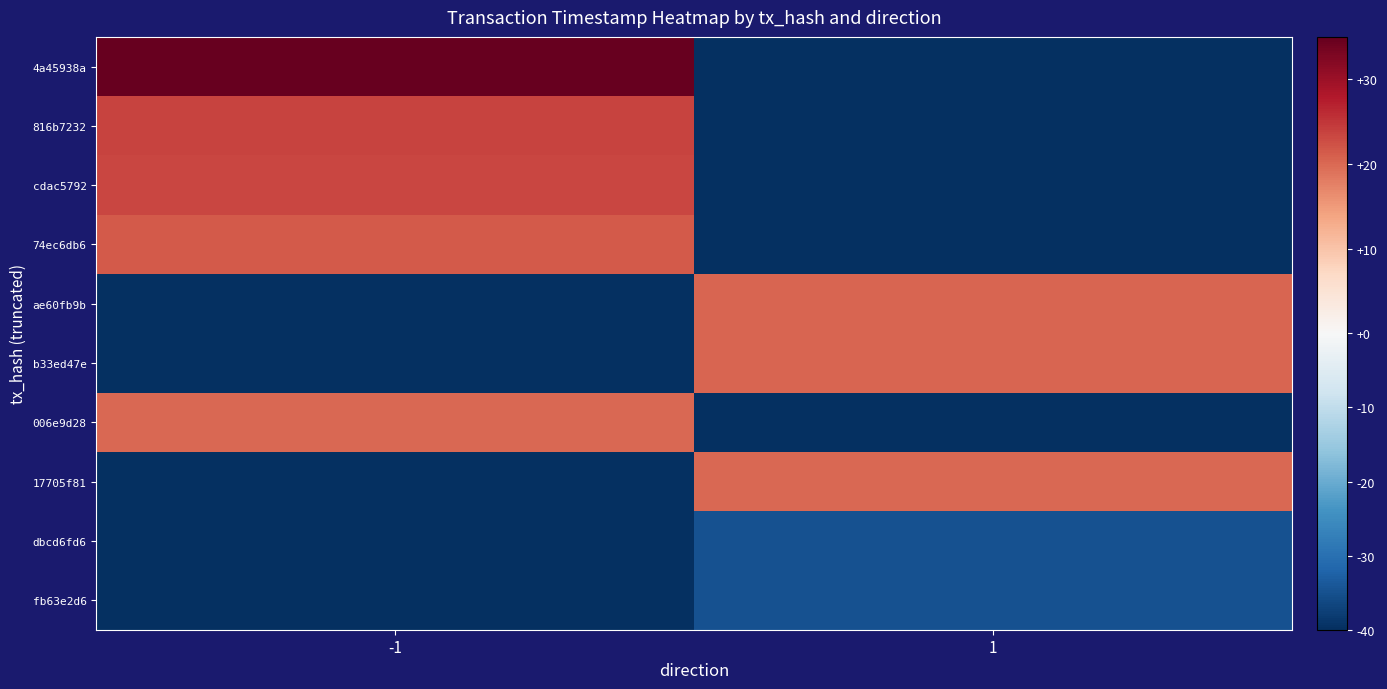

At -1, list the series in order from smallest to largest.

ae60fb9b, b33ed47e, 17705f81, dbcd6fd6, fb63e2d6, 006e9d28, 74ec6db6, cdac5792, 816b7232, 4a45938a